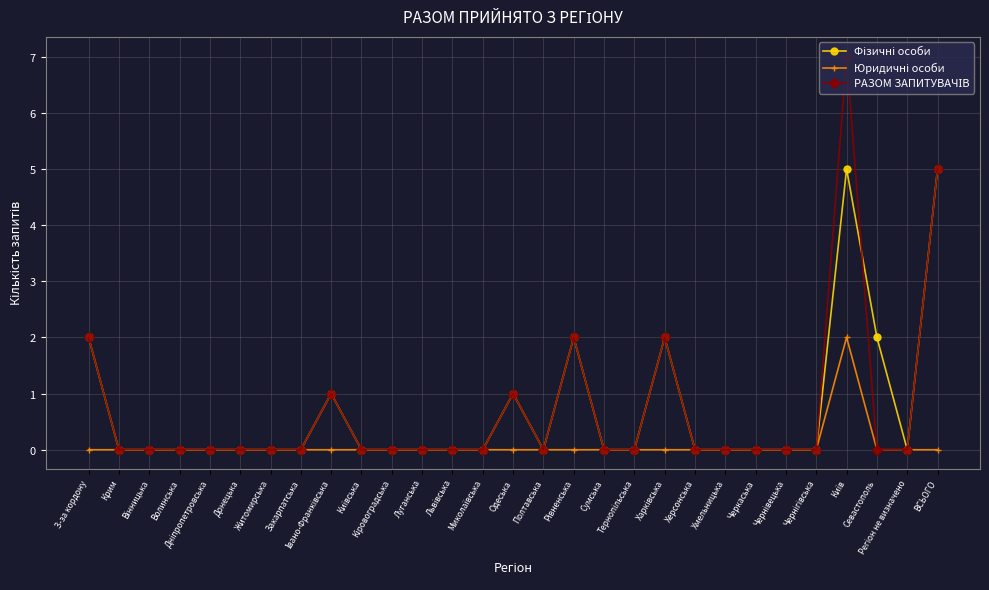

Does the chart have visible grid lines?

Yes